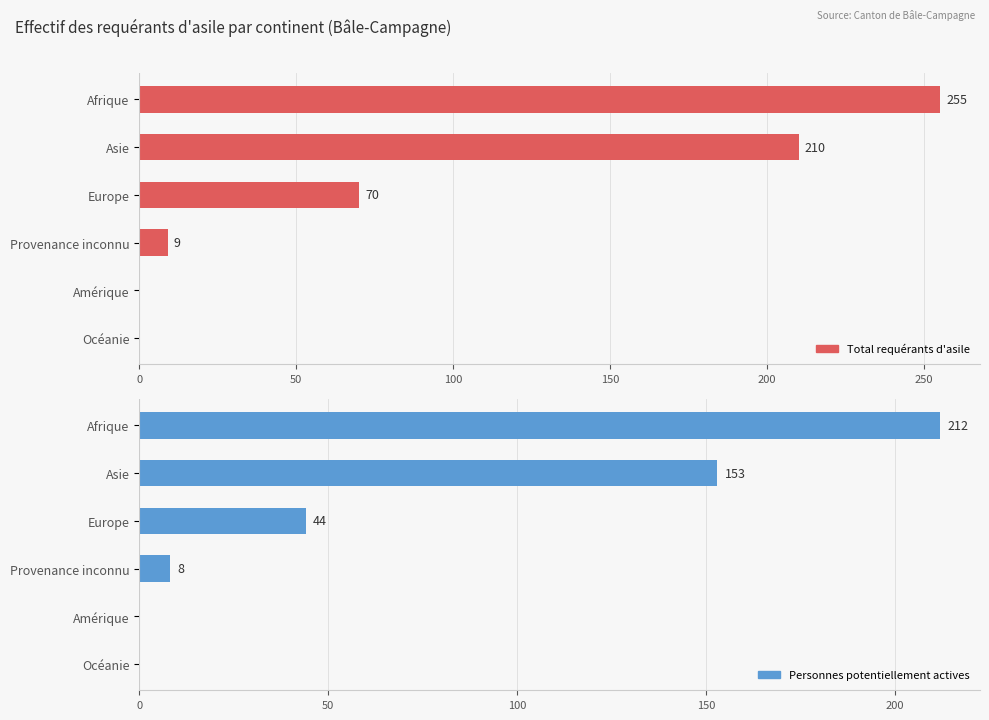

True or false: Total requérants d'asile has a value of -108 at 200.

False